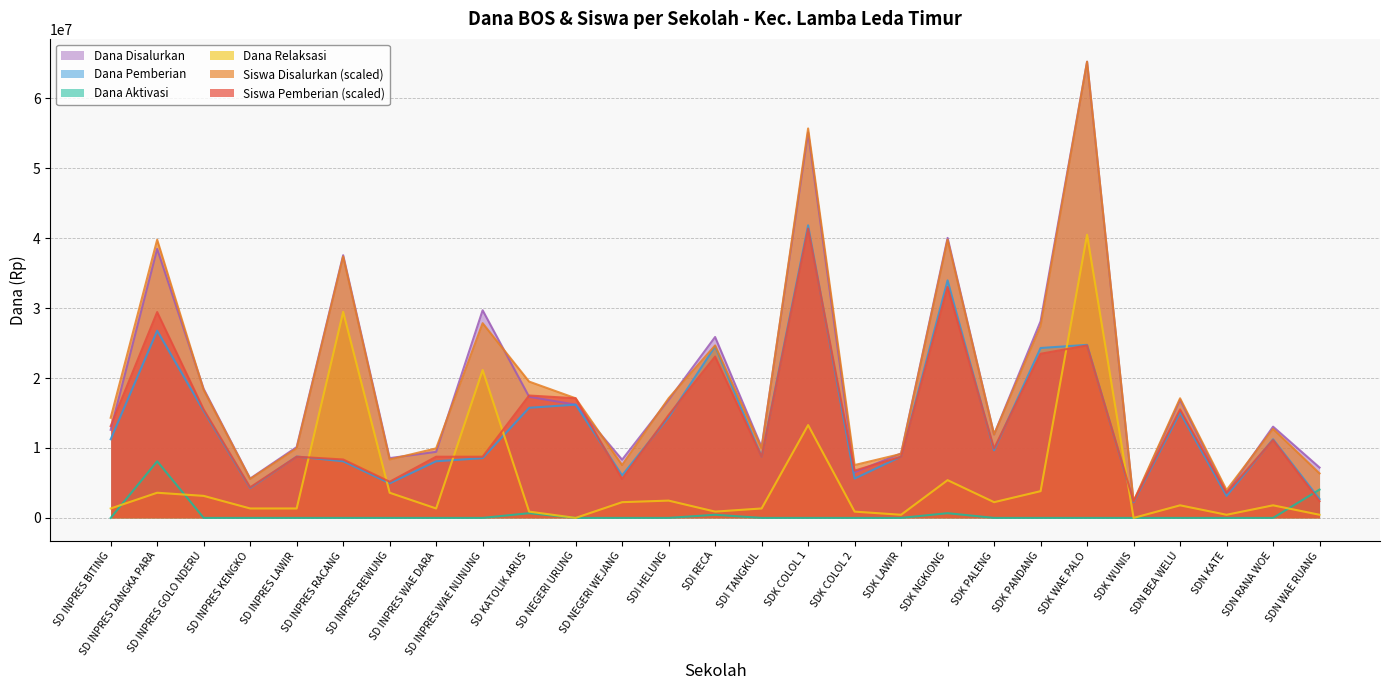

True or false: Dana Pemberian and Siswa Pemberian intersect in this chart.

True